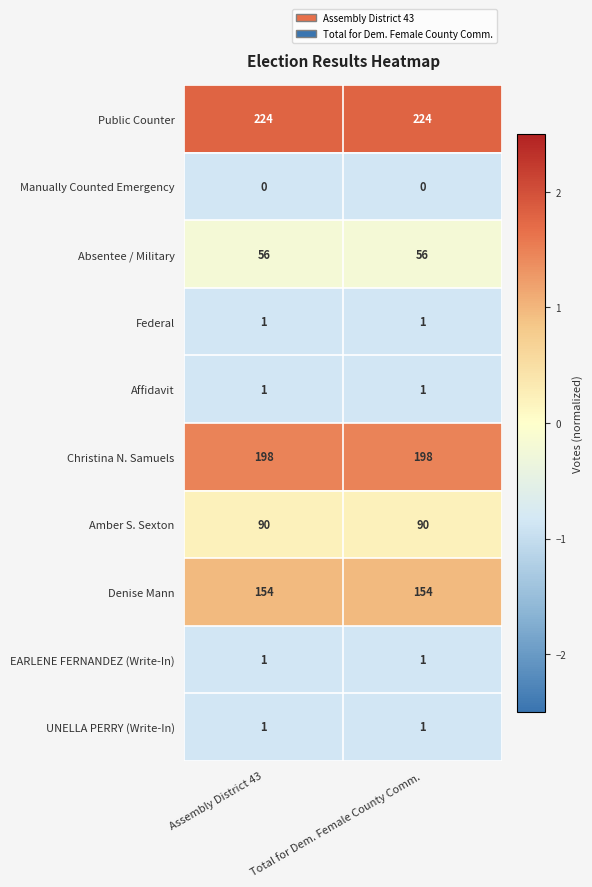

Which series has the largest total across all categories?

Public Counter